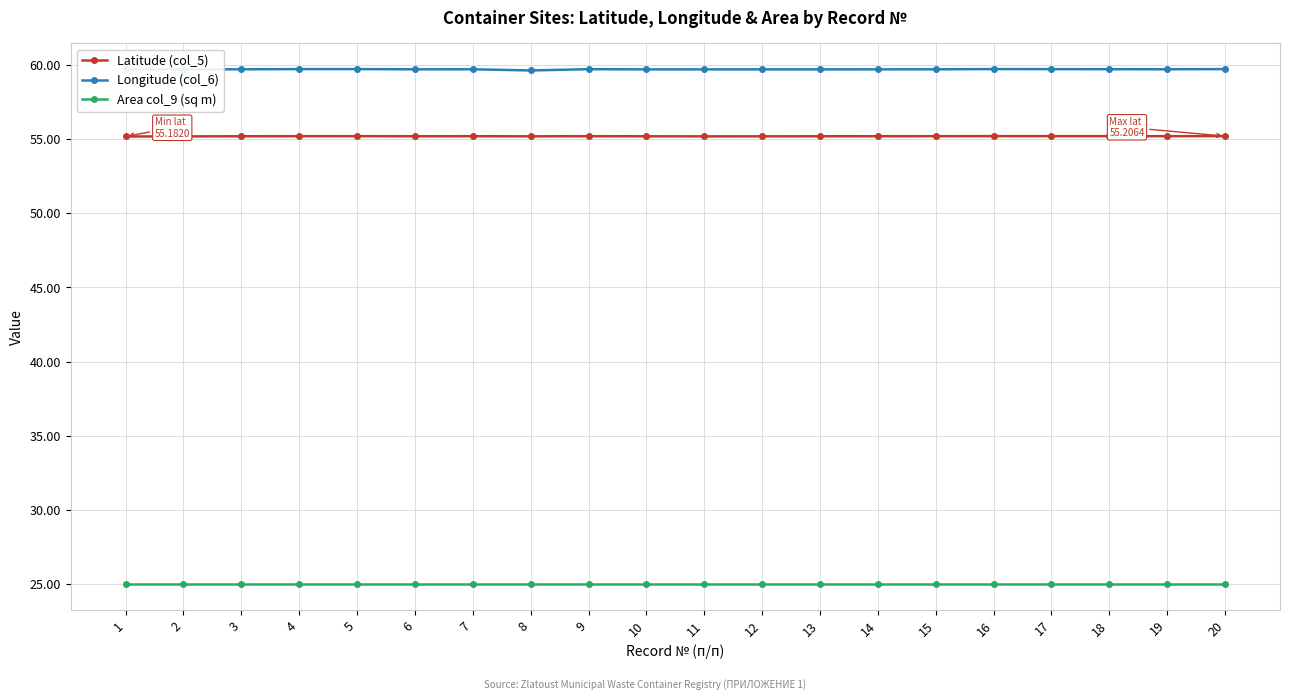

Which series has the largest total across all categories?

Longitude (col_6)